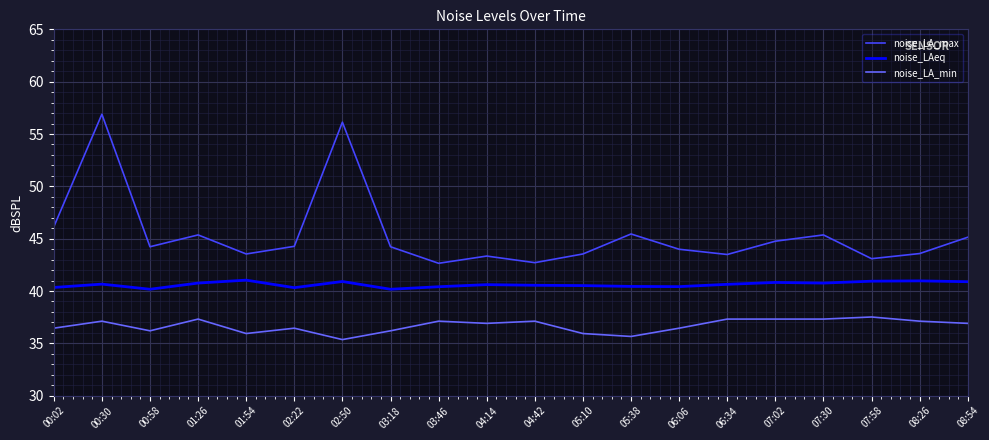

What is the spread (max minus min) of values at 00:02?

9.7